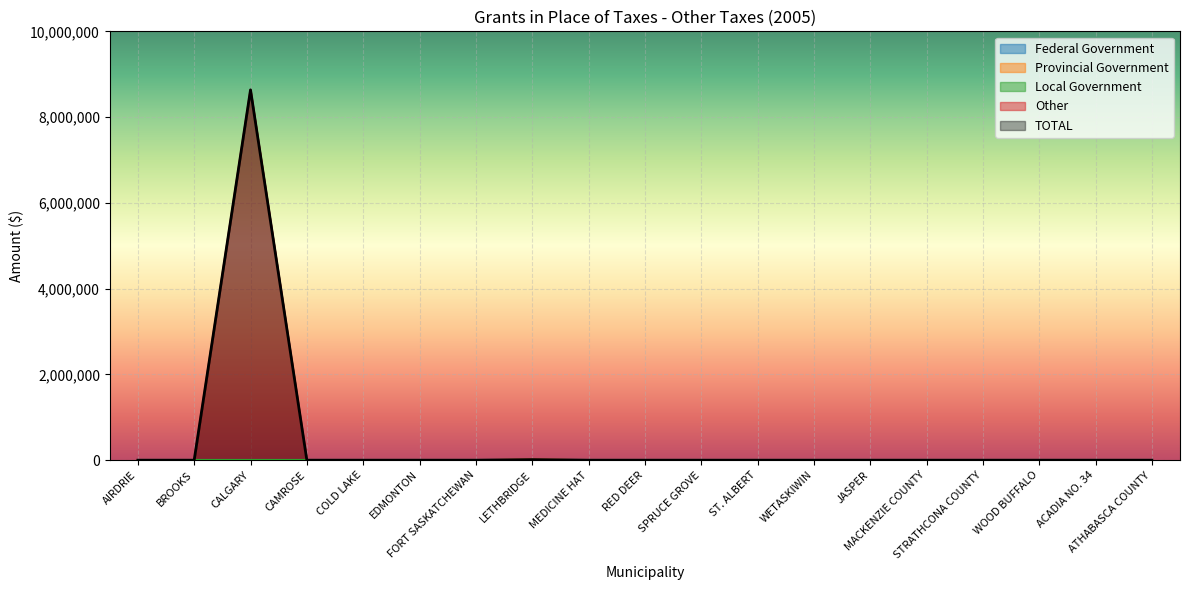

What is the average value of the TOTAL series?

455211